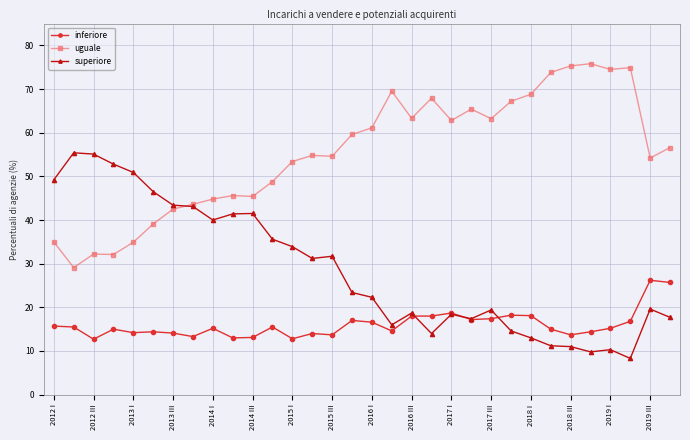

True or false: inferiore has more than 1 points higher than both neighbors.

True